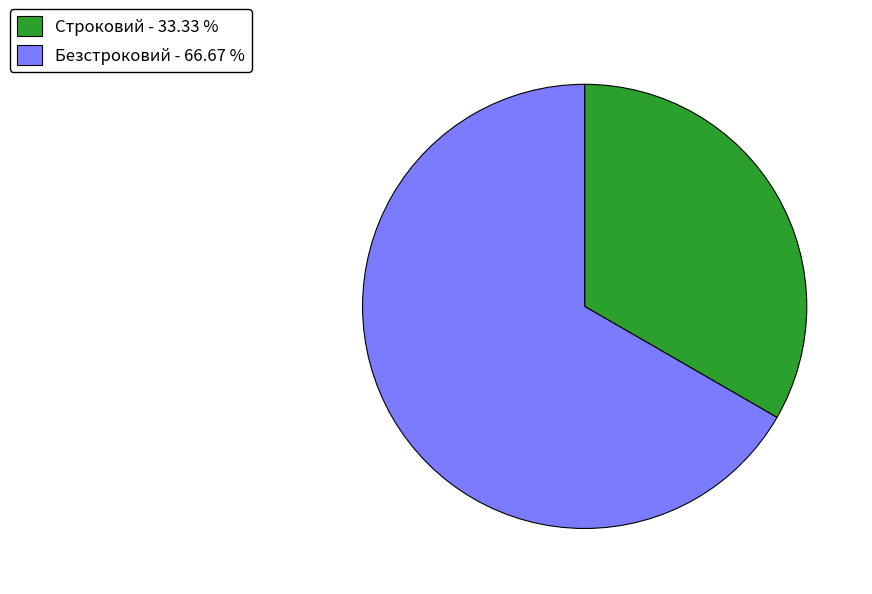

Does Строковий represent more than half of the total?

No